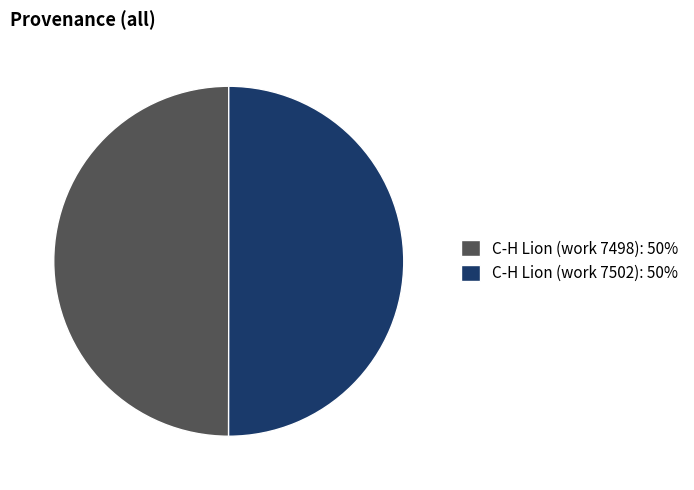

How many slices are in this pie chart?

2